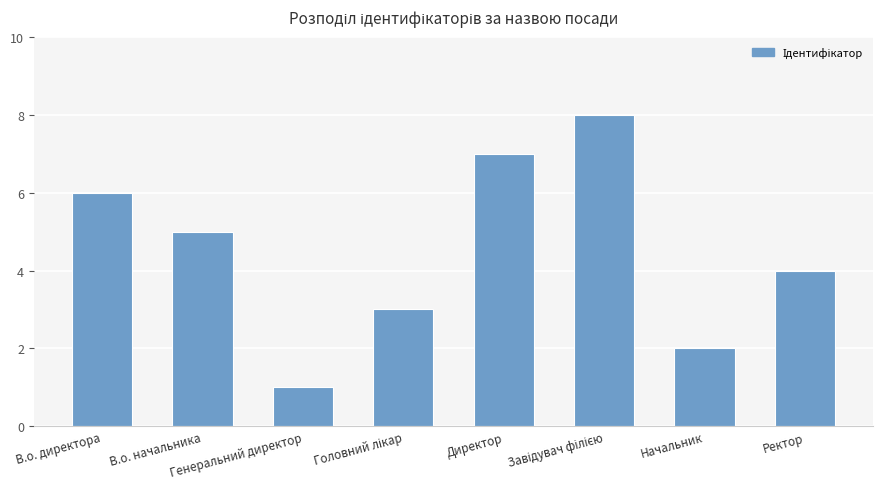

What is the difference between the maximum and minimum values?

7